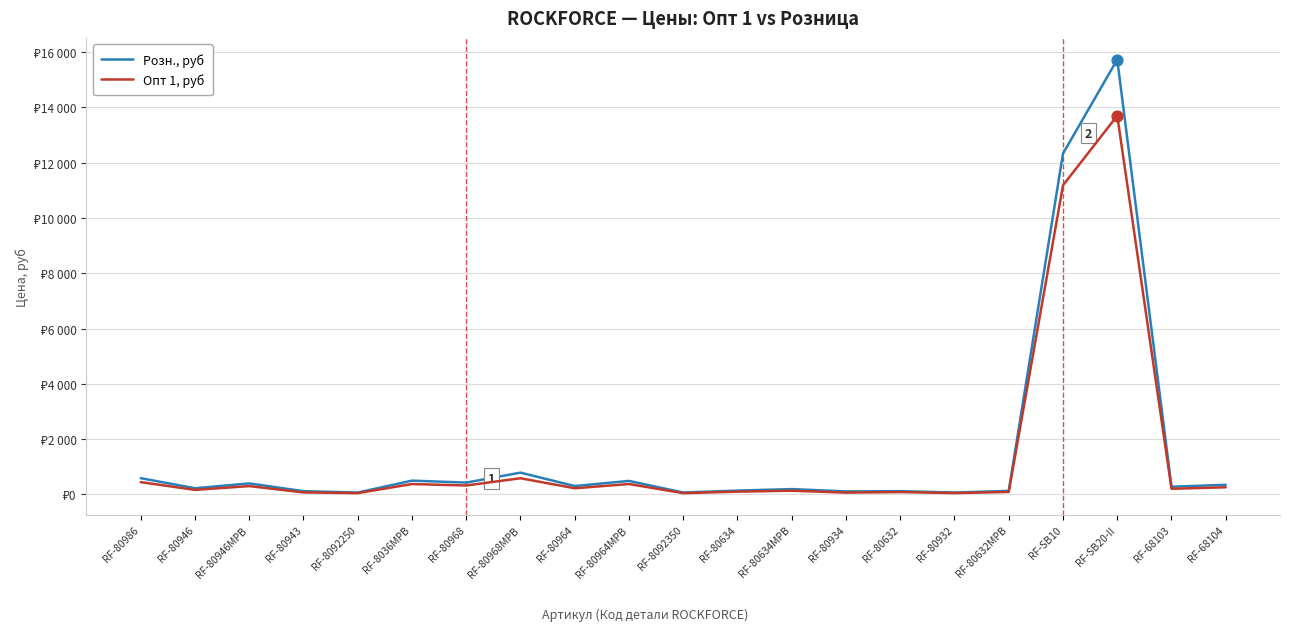

Is the value of Розн., руб at RF-80934 greater than the value of Опт 1, руб at RF-68103?

No